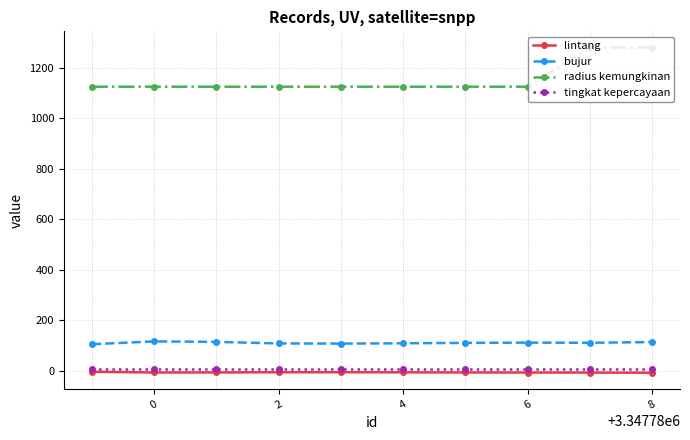

Which series has the largest total across all categories?

radius kemungkinan